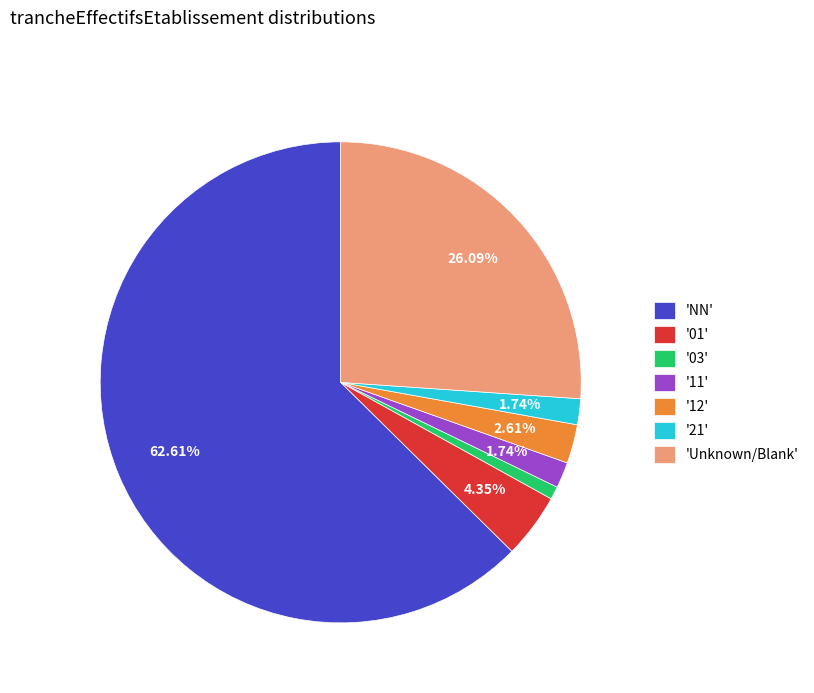

Do '21' and '03' together represent more than half of the pie?

No